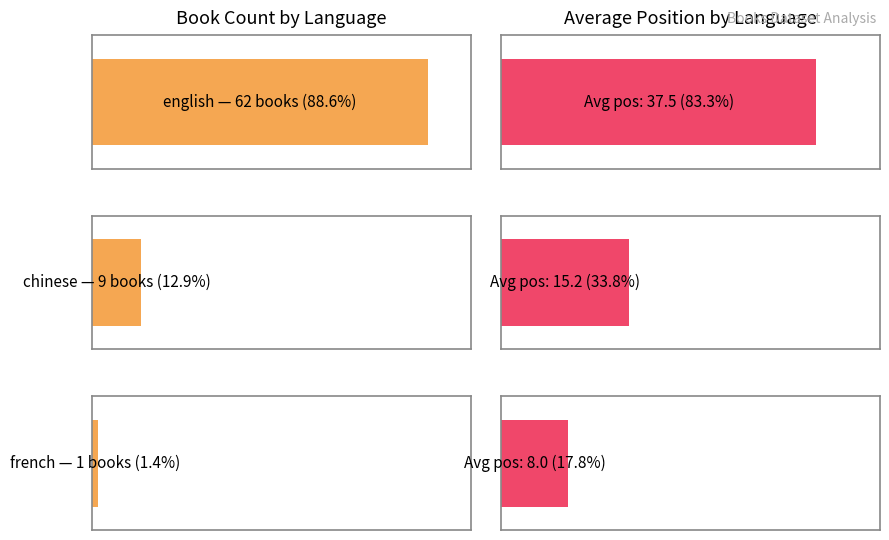

True or false: the data shows 98 at english.

False